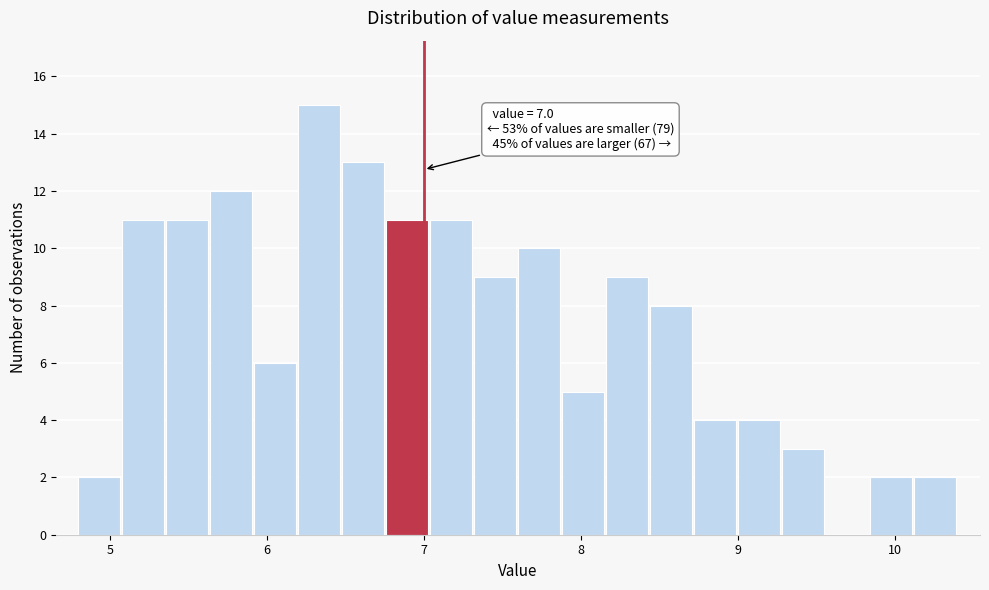

Around what value on the x-axis is the tallest bar? Give the approximate position of its centre, as read against the axis.

6.3